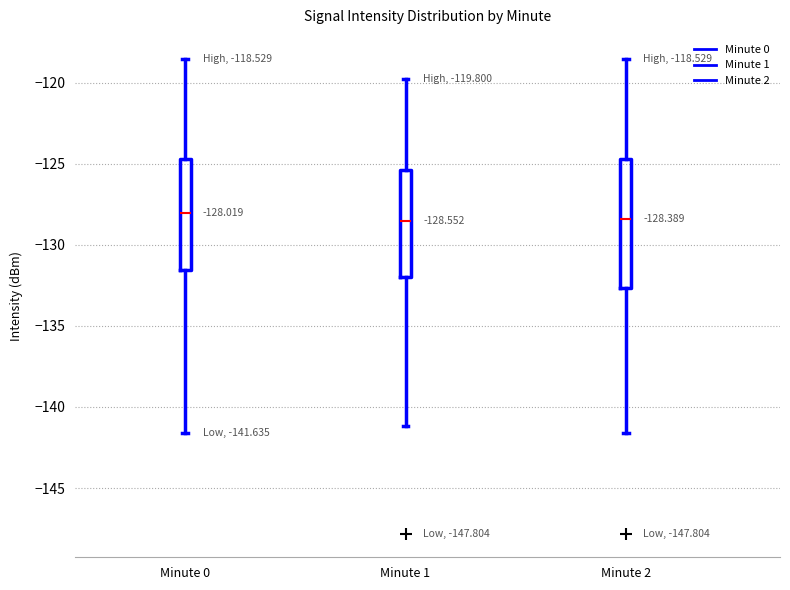

Comparing the boxes themselves (not the whiskers), which one is the tallest?

Minute 2